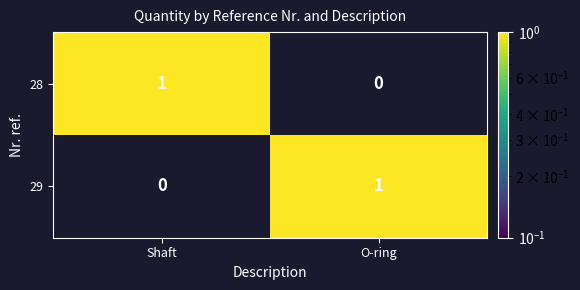

Is it true that 29 equals 1 at O-ring?

True